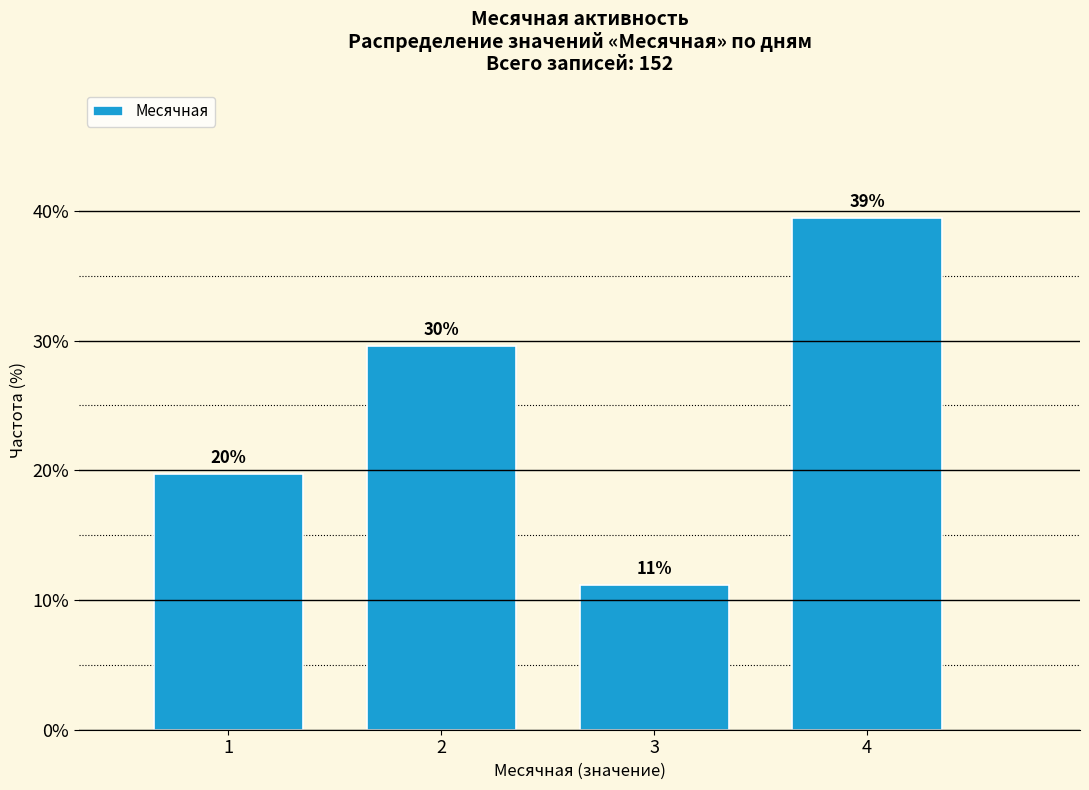

How many bars are there in total?

4